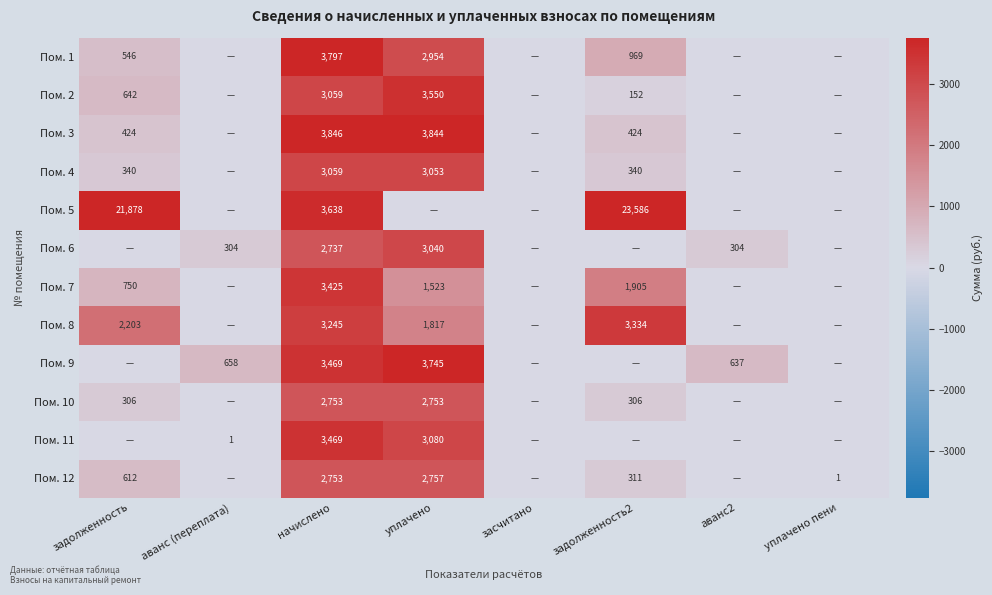

What is the sum of the Пом. 9 values at аванс (переплата) and уплачено?

4403